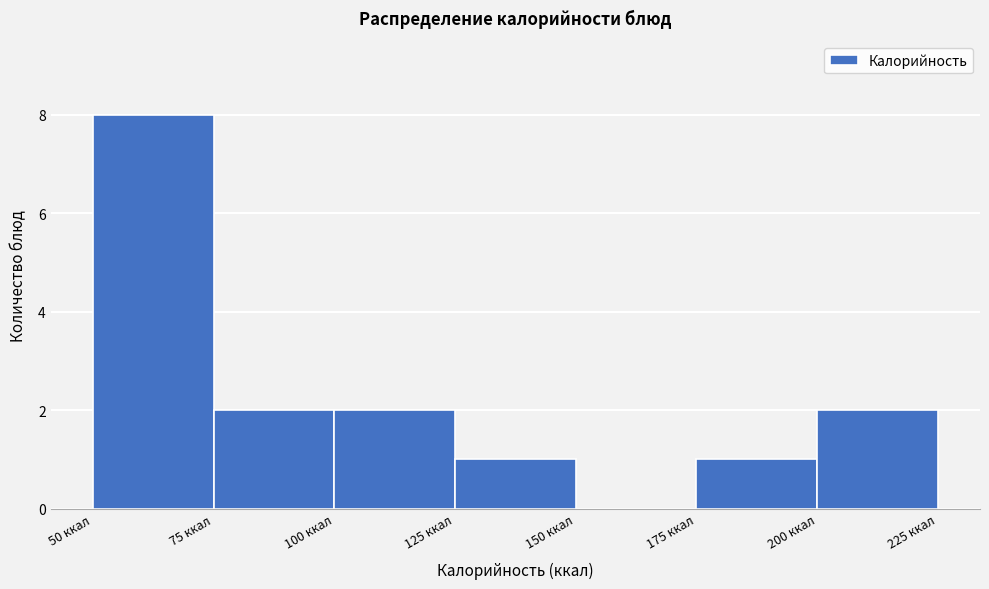

Reading left to right, list every bar in this chart as the range it spans on the x-axis followed by its height. The values are not printed on the chart, so give them approximately, as read against the axis.

50 to 75: 8
75 to 100: 2
100 to 125: 2
125 to 150: 1
150 to 175: 0
175 to 200: 1
200 to 225: 2